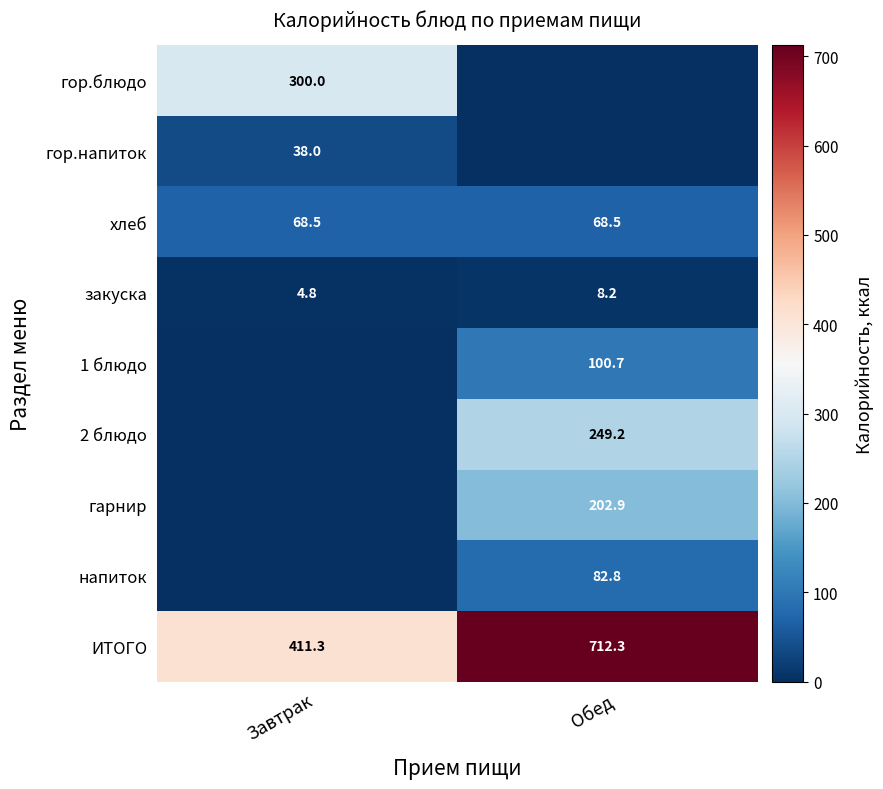

Is it true that гарнир equals 202.9 at Обед?

True